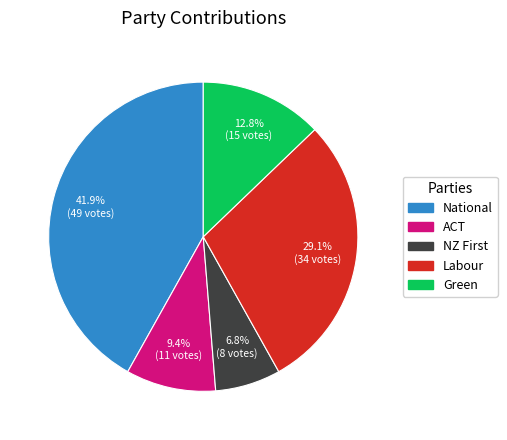

What is the largest slice in the pie chart?

National